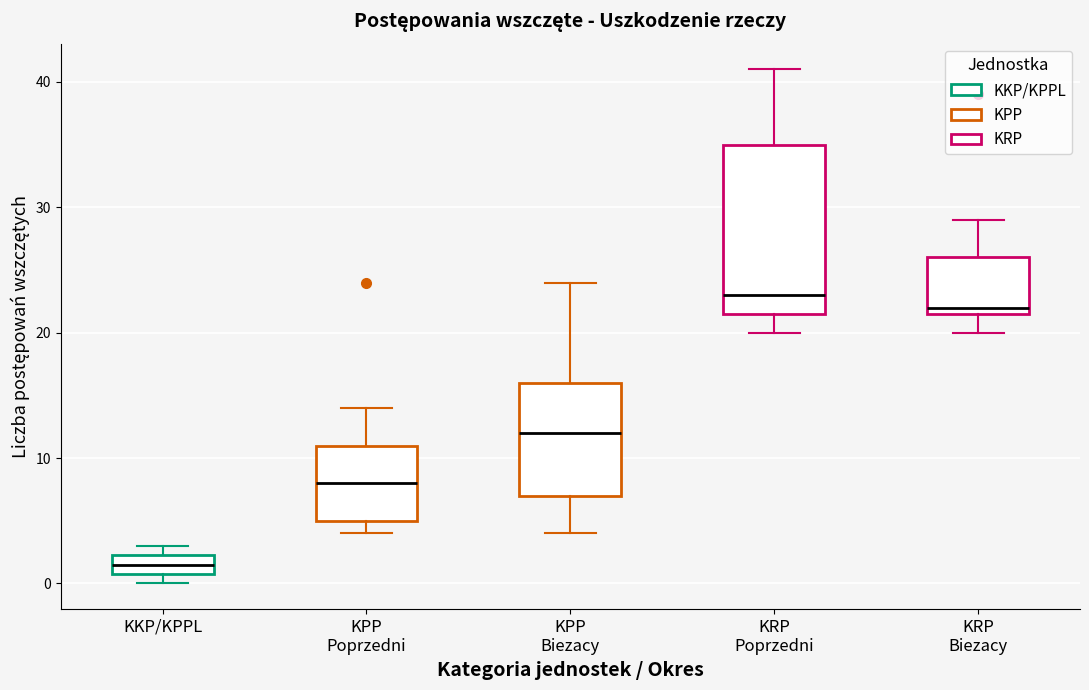

Which box's median line is the highest?

KRP Poprzedni